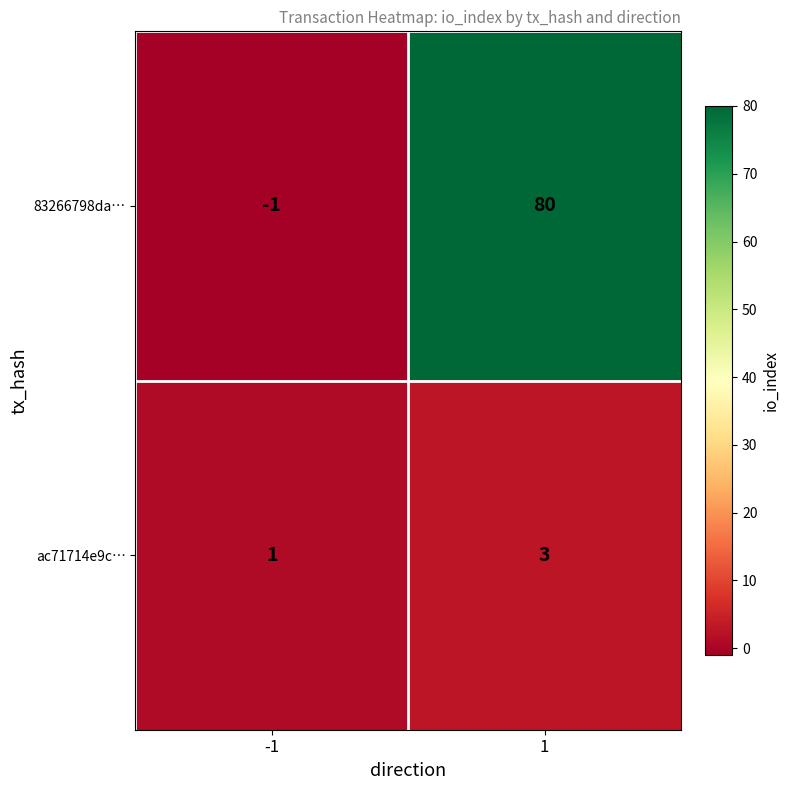

What is the difference between the 83266798da… values at 1 and -1?

81